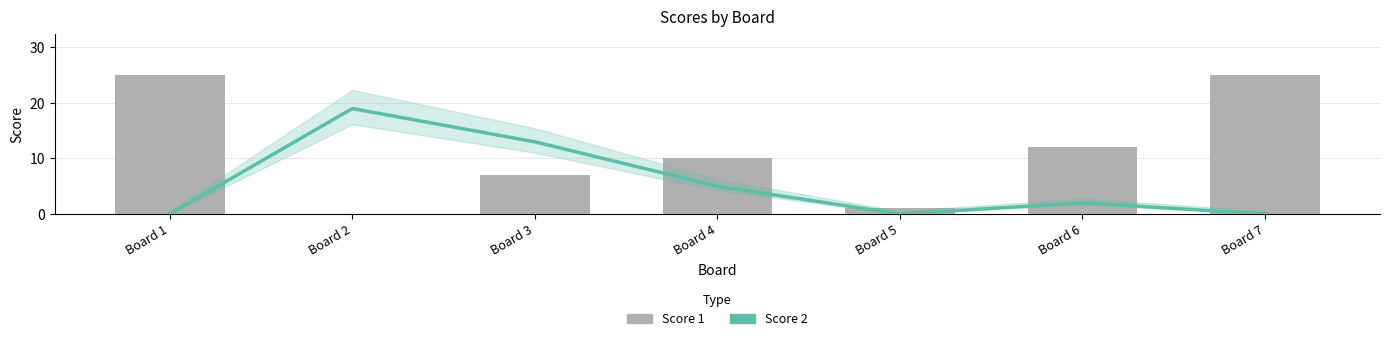

At how many categories does at least one series exceed 8?

6